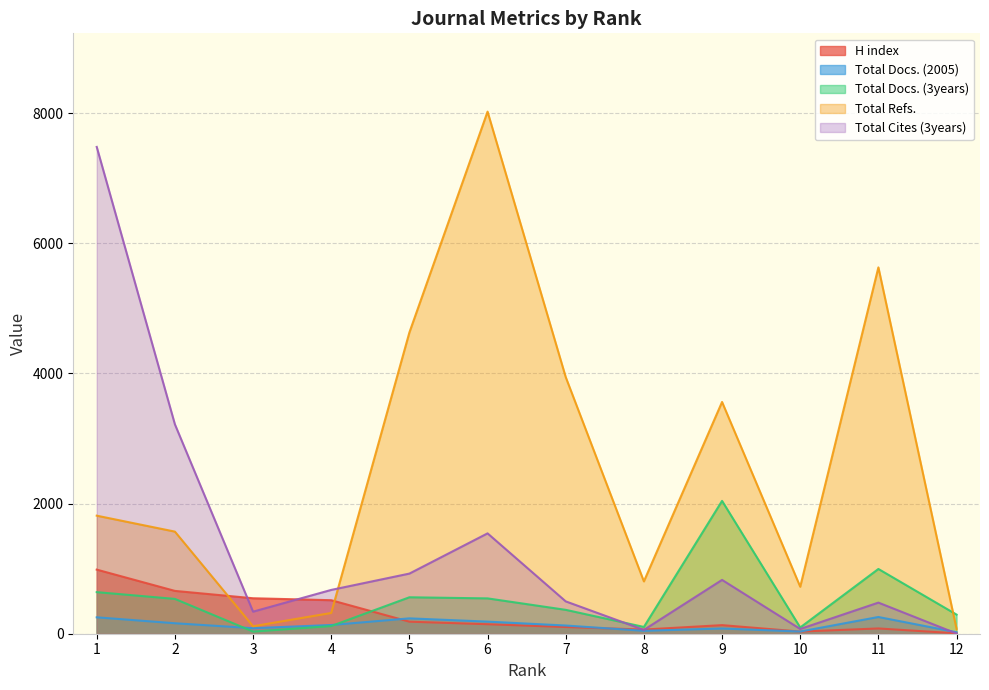

What is the value of the Total Cites (3years) point at the 7th from the left?

497